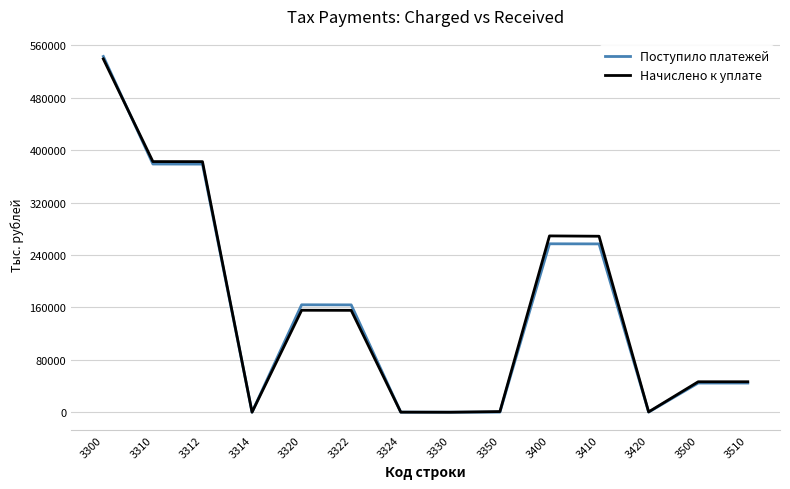

What is the difference between the Поступило платежей values at 3322 and 3314?

163717